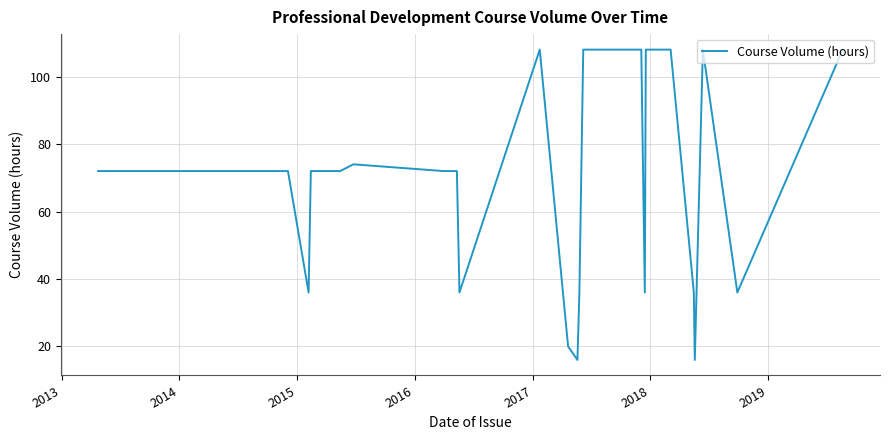

What is the minimum value shown in the chart?

16